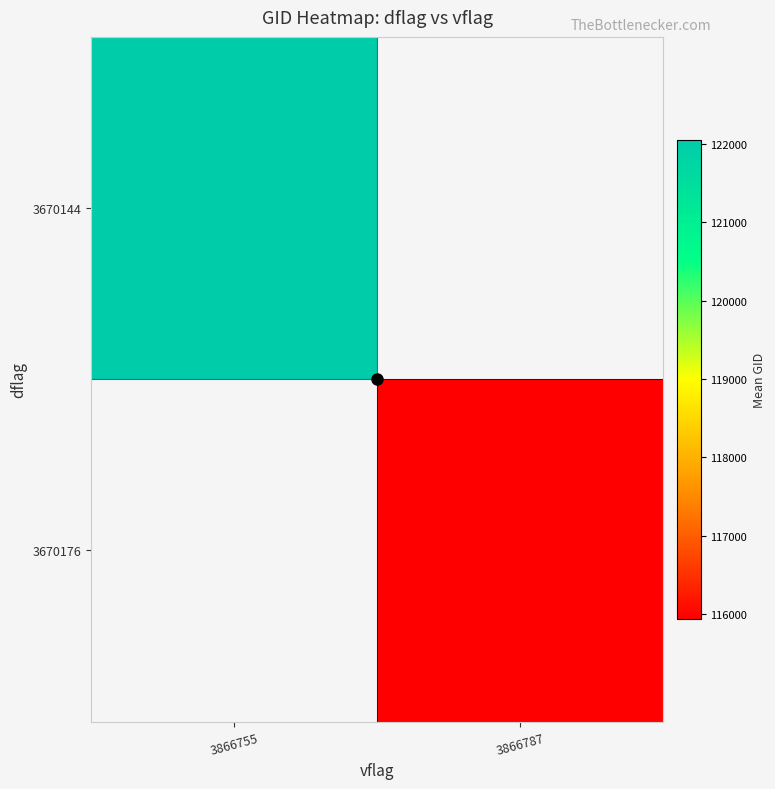

Where is 3670144 nearest to the value 122053?

3866755